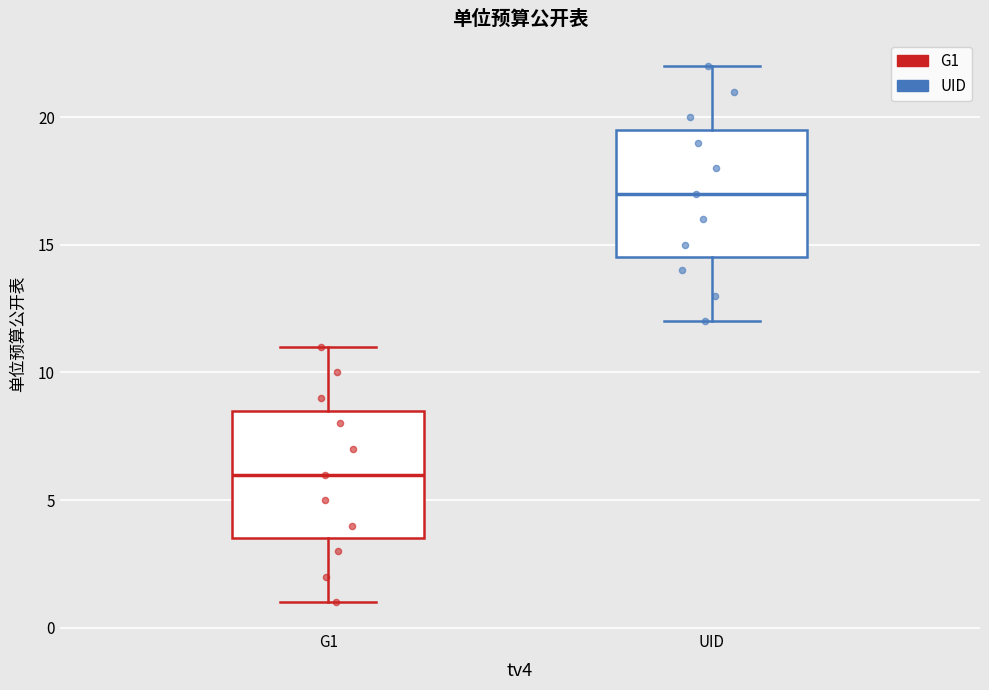

Reading left to right, transcribe this box plot: for each box, give where its median line is, the range the box spans, and where its two whiskers end, as read against the y-axis. The values are not printed on the chart, so give them approximately, as read against the axis.

G1: median 6.0, box 3.5 to 8.5, whiskers 1.0 to 11.0
UID: median 17.0, box 14.5 to 19.5, whiskers 12.0 to 22.0